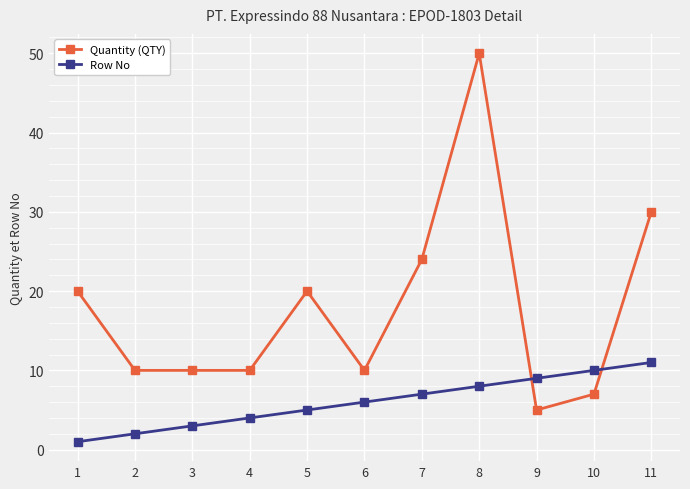

Between which two adjacent categories do Row No and Quantity (QTY) first intersect?

8 and 9